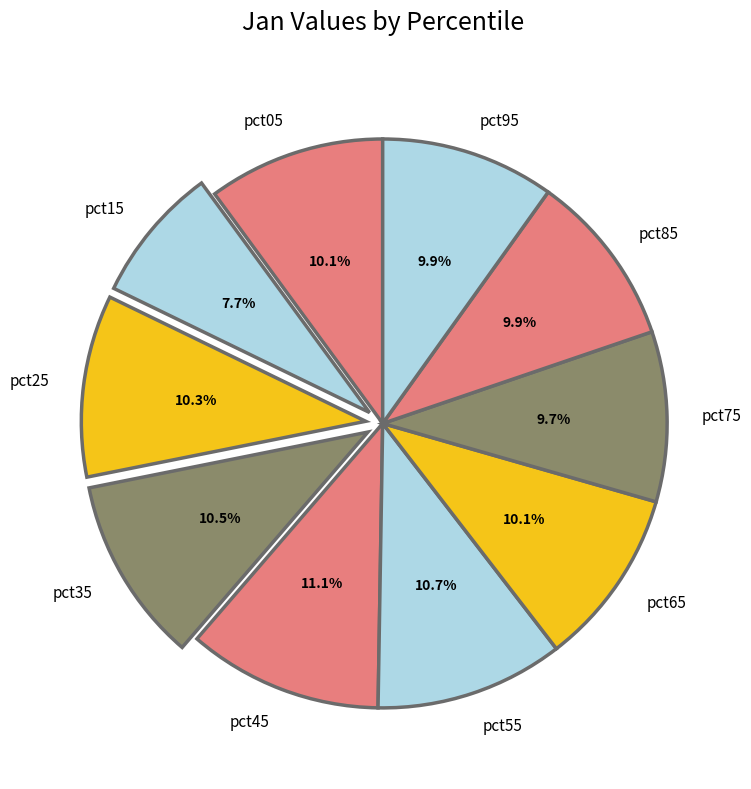

What is the ratio of the value at pct05 to the value at pct35?

1.0